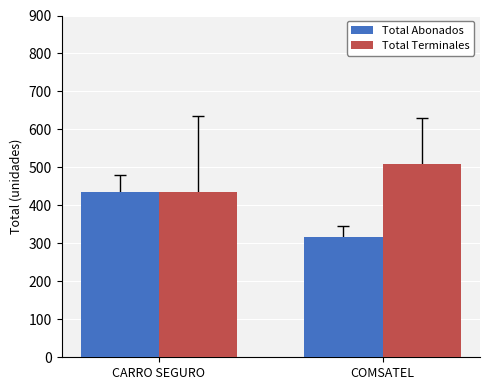

Where is Total Abonados nearest to the value 375?

COMSATEL